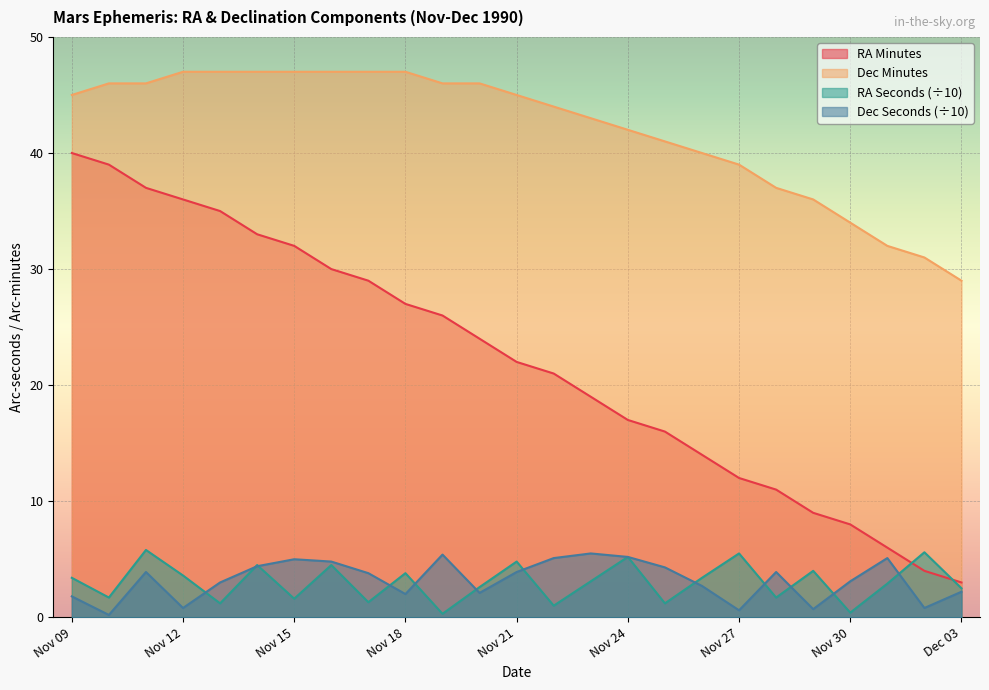

True or false: RA_min and Dec_sec intersect in this chart.

False